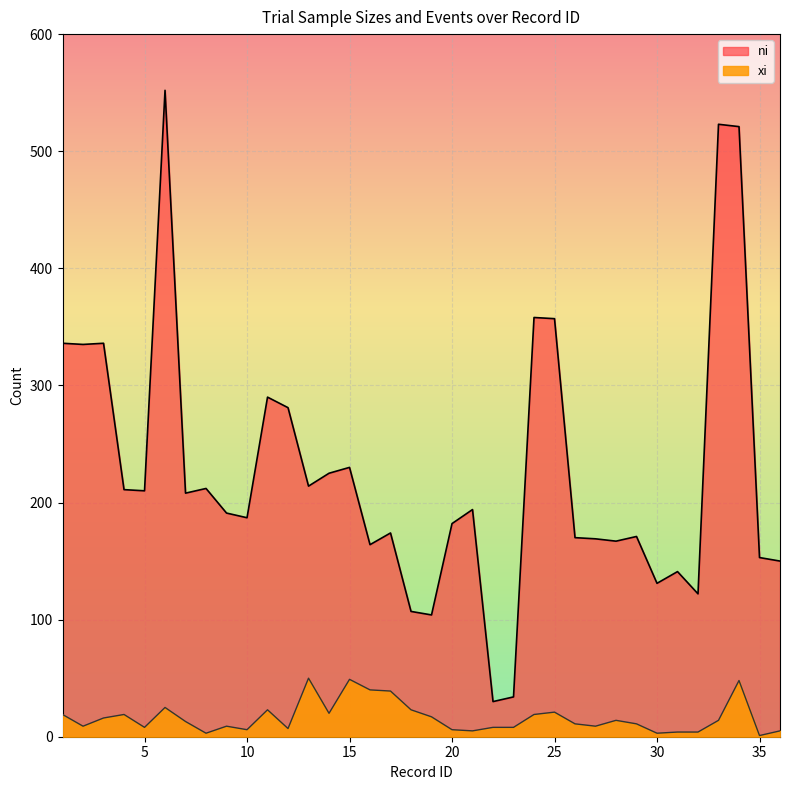

What is the spread (max minus min) of values at 18?

84